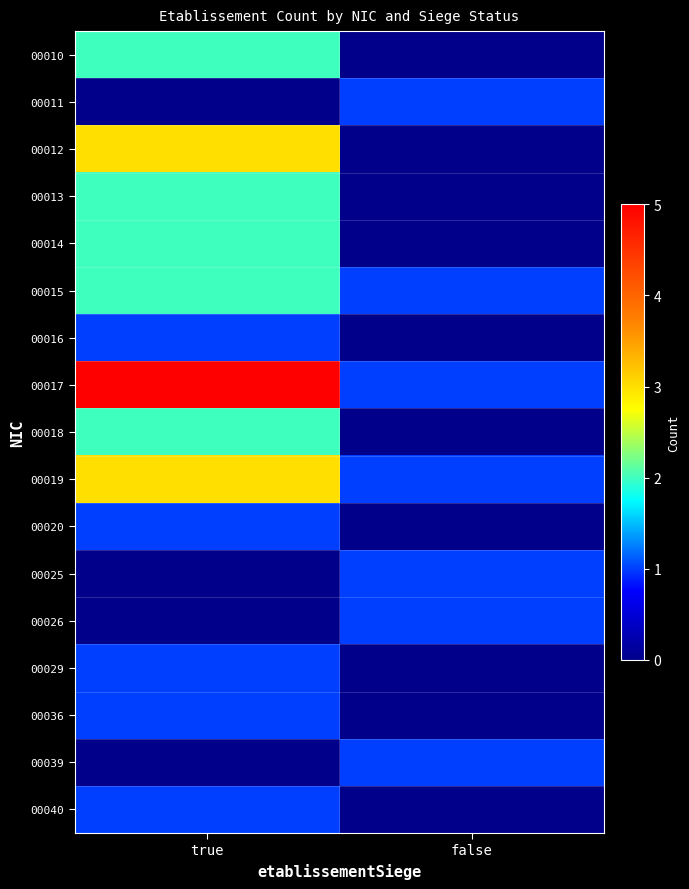

Rank the series by their maximum value, from lowest to highest.

00011, 00016, 00020, 00025, 00026, 00029, 00036, 00039, 00040, 00010, 00013, 00014, 00015, 00018, 00012, 00019, 00017